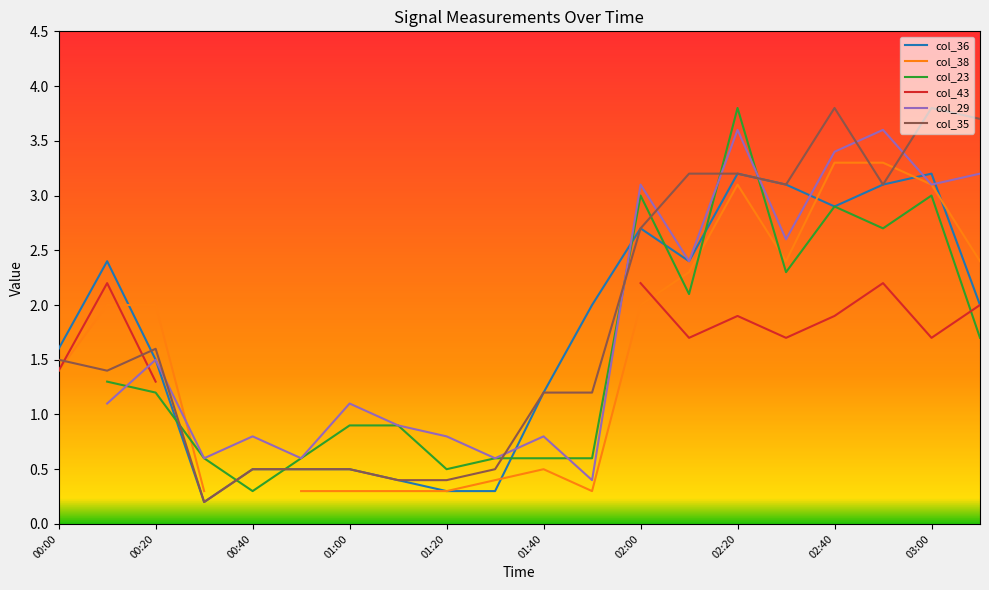

At how many categories does at least one series exceed 0?

20